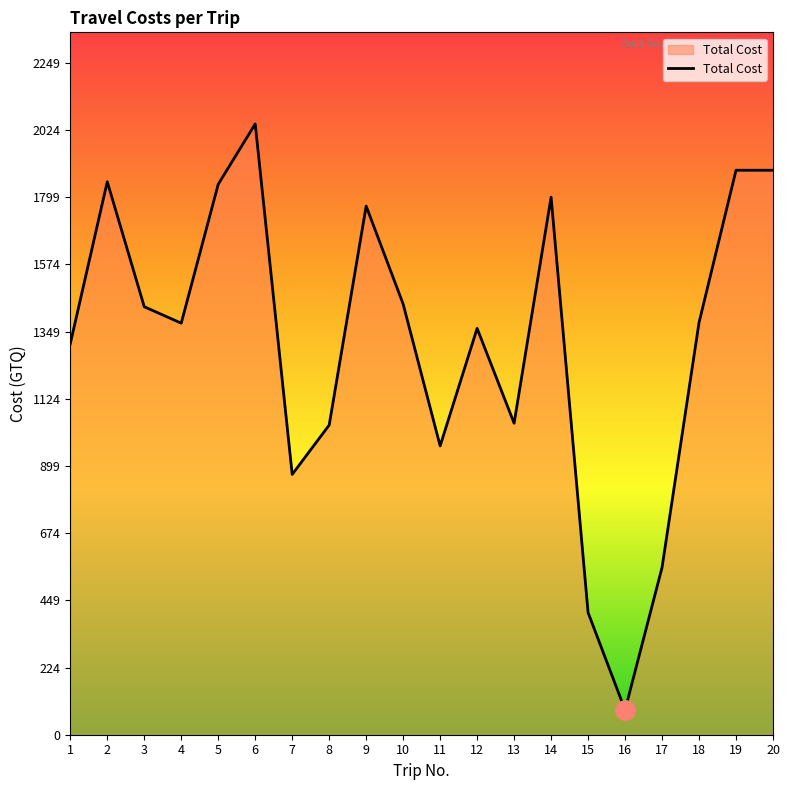

How many values are below 1380?

10